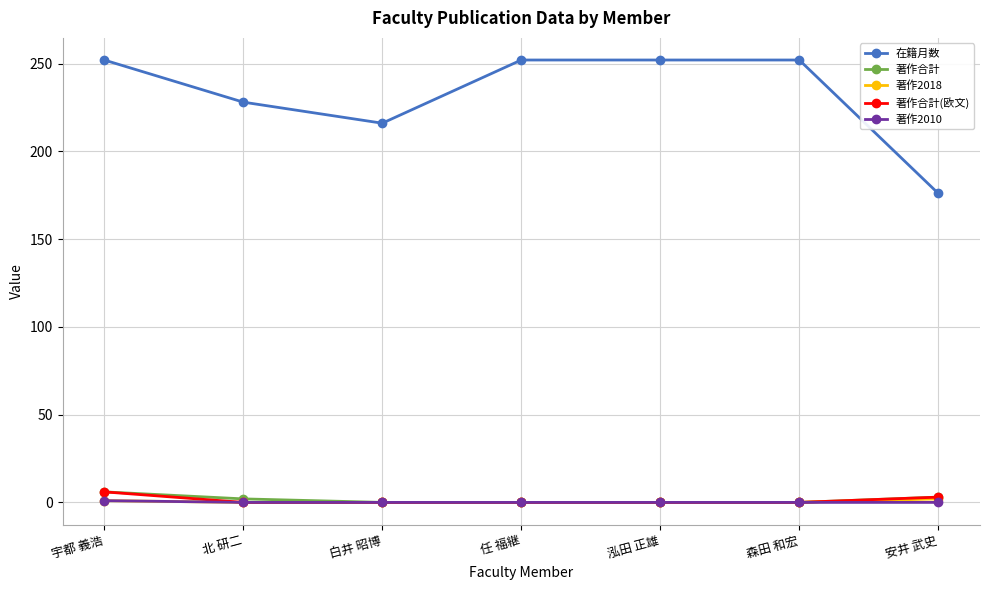

Count the 在籍月数 values in the range 216 to 252.

6